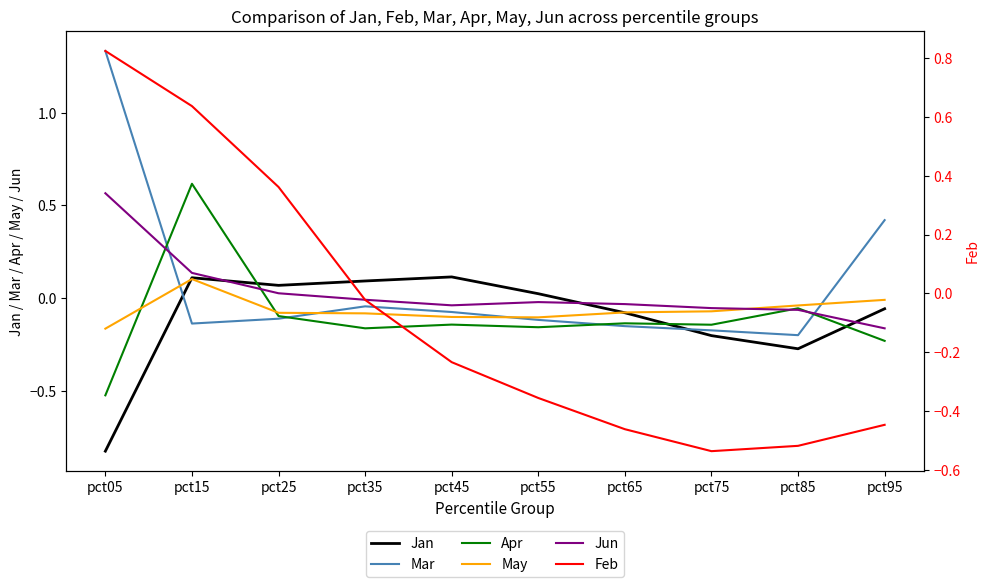

The Apr series shows -0.2 at pct75. True or false?

False